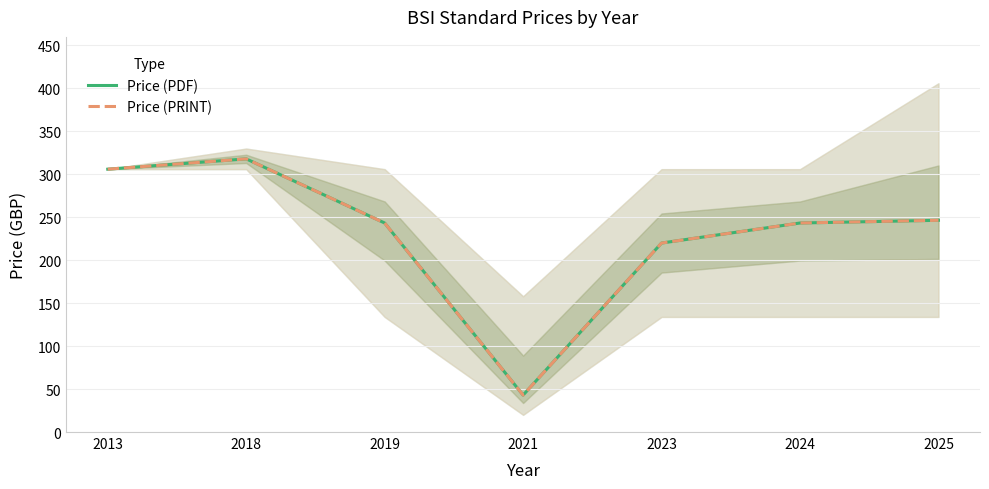

What is the value of the Price (PDF) point at the 5th from the left?

220.0